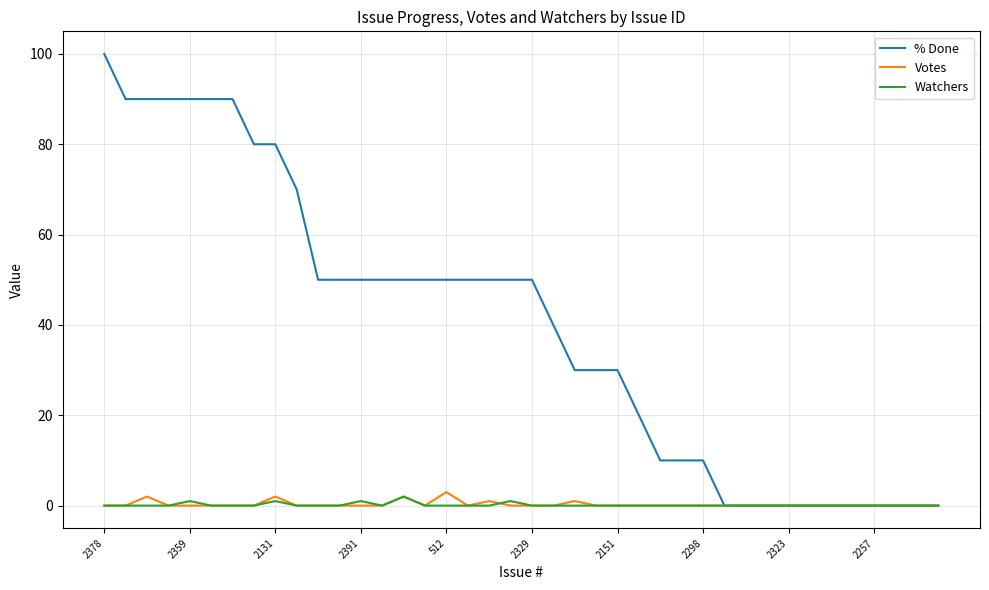

What are all the series names shown in the legend?

% Done, Votes, Watchers